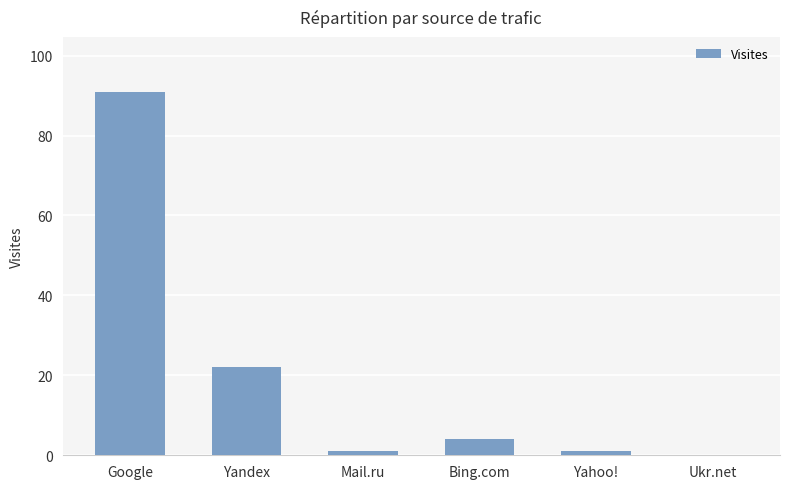

What is the maximum value shown in the chart?

91